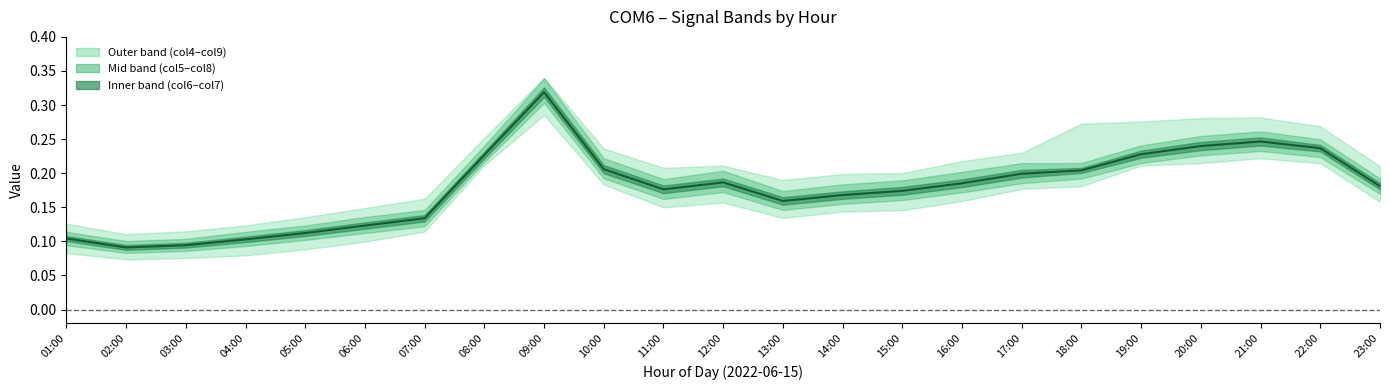

Is this an area chart (filled region under the line)?

No